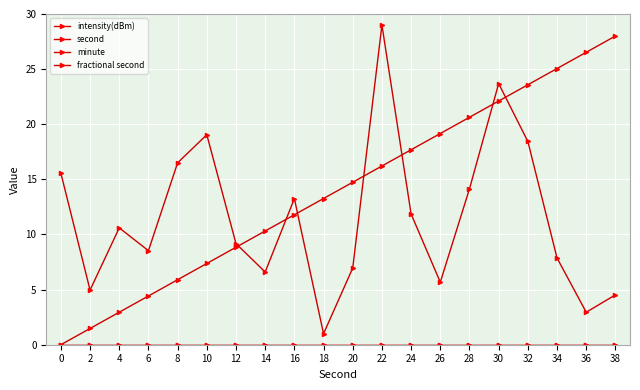

What is the average value of the intensity(dBm) series?

11.5